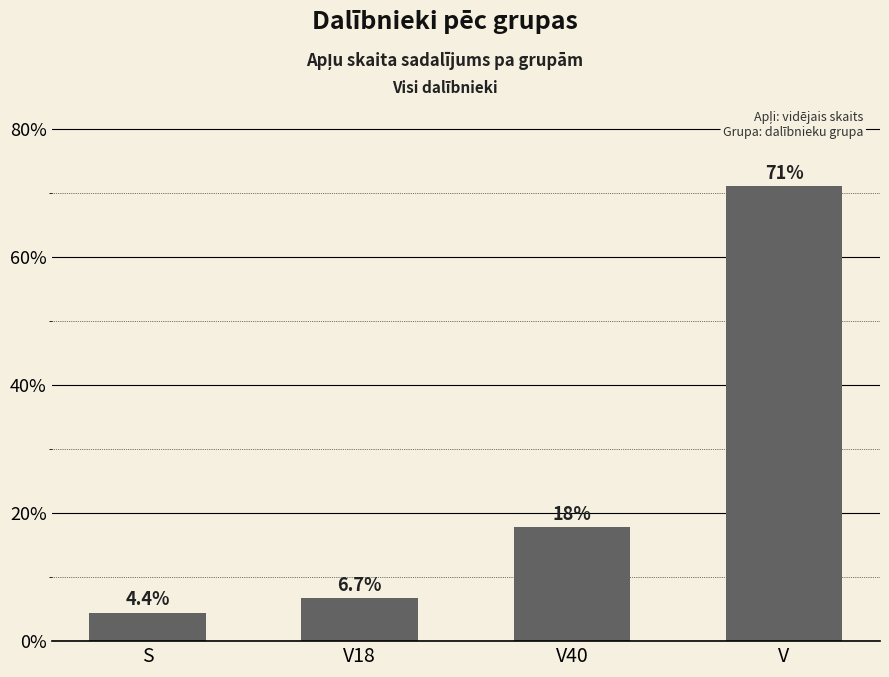

At which category does the chart reach its peak across all series?

V